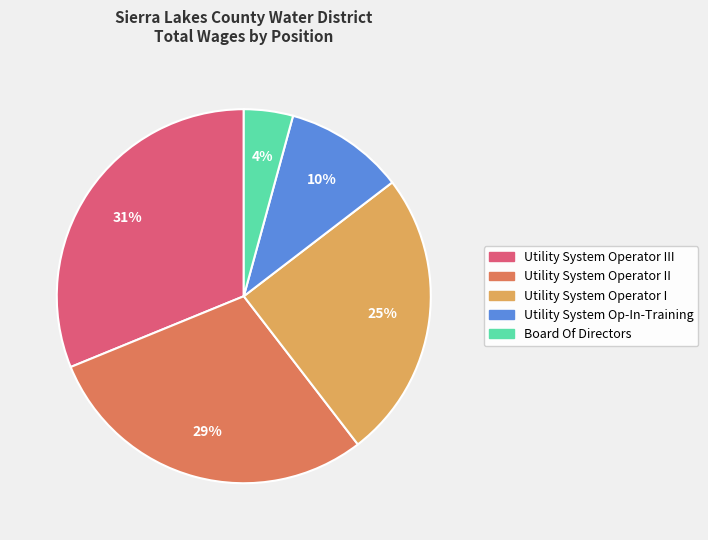

To the nearest percent, what is the difference between the largest and smallest slice percentages?

27%